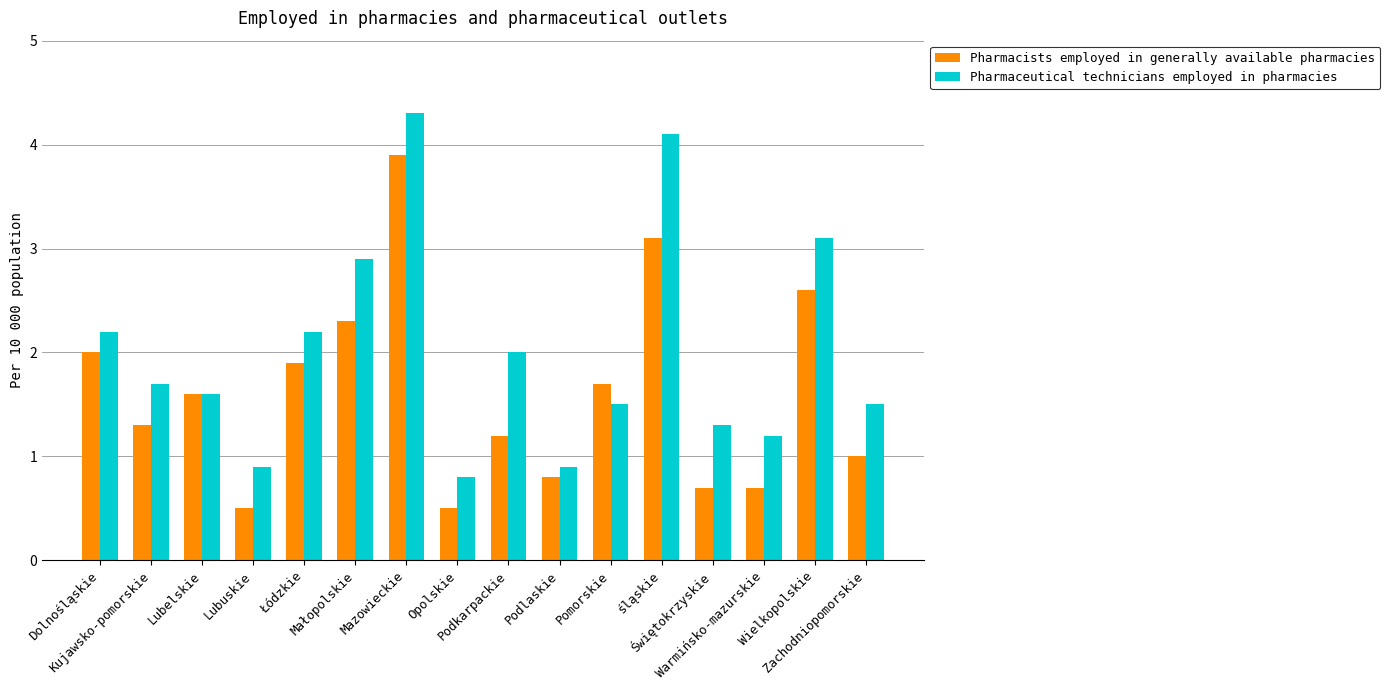

How many groups of bars are there?

16